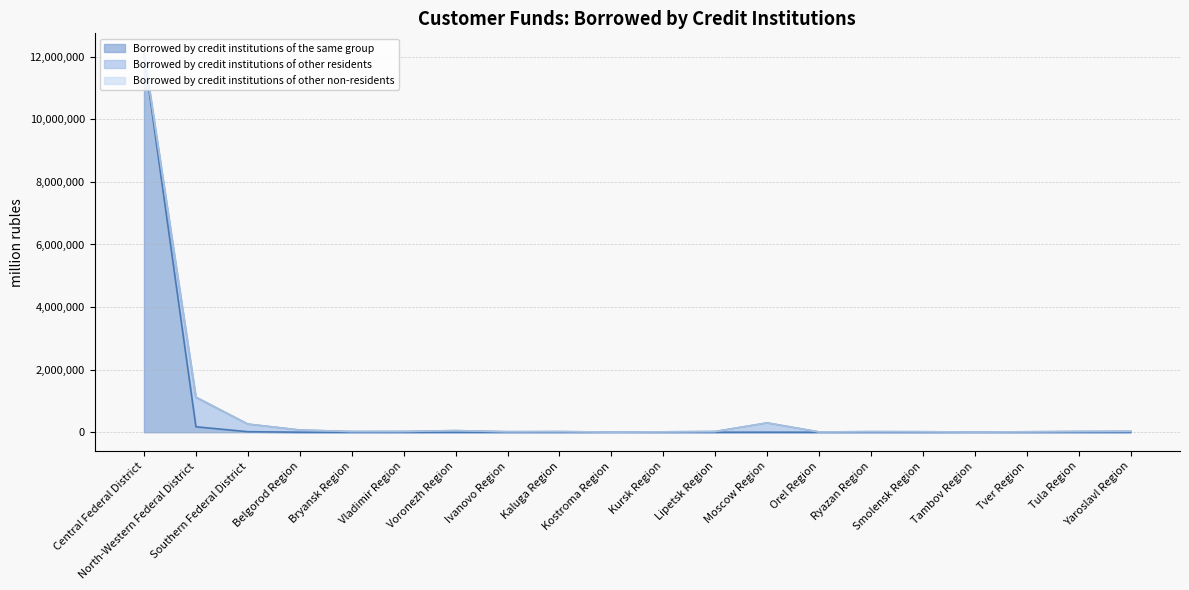

Which series has the largest total across all categories?

Borrowed by credit institutions of the same group